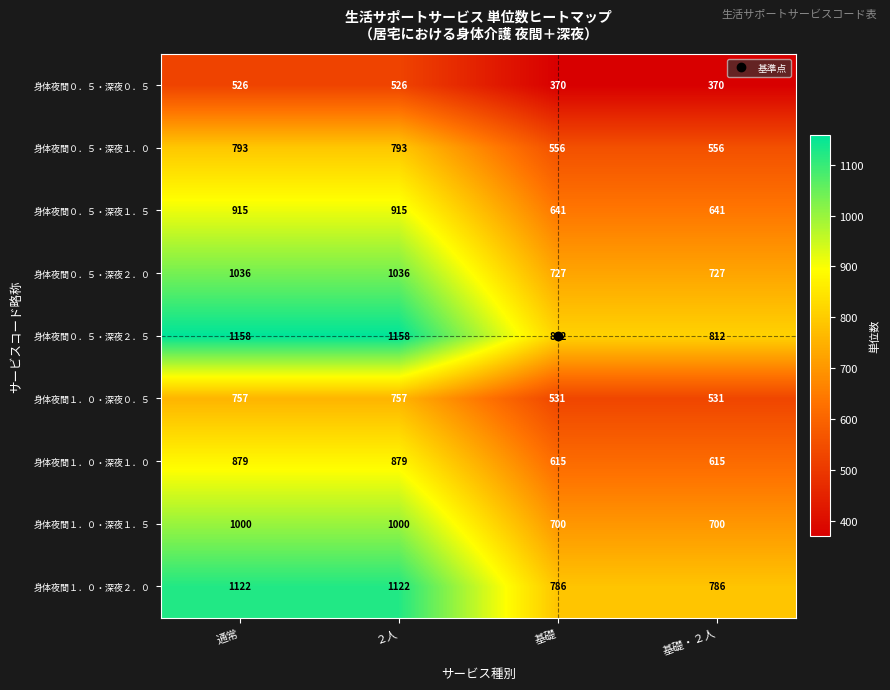

How many 身体夜間０．５・深夜２．５ values are between 812 and 1158?

4